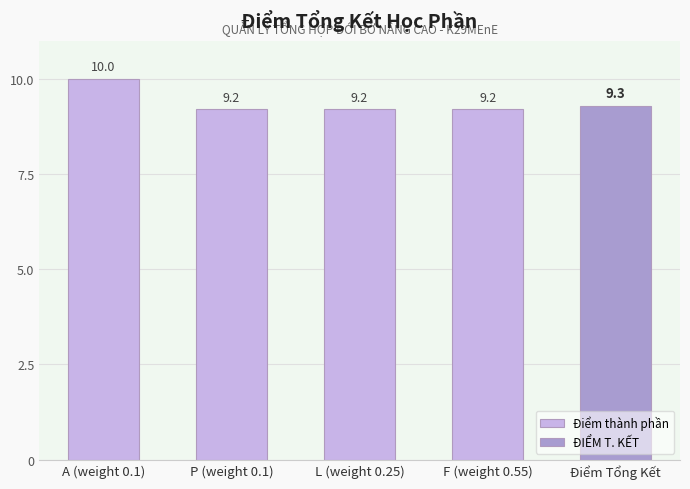

What is the sum of the values at F (weight 0.55) and L (weight 0.25)?

18.4